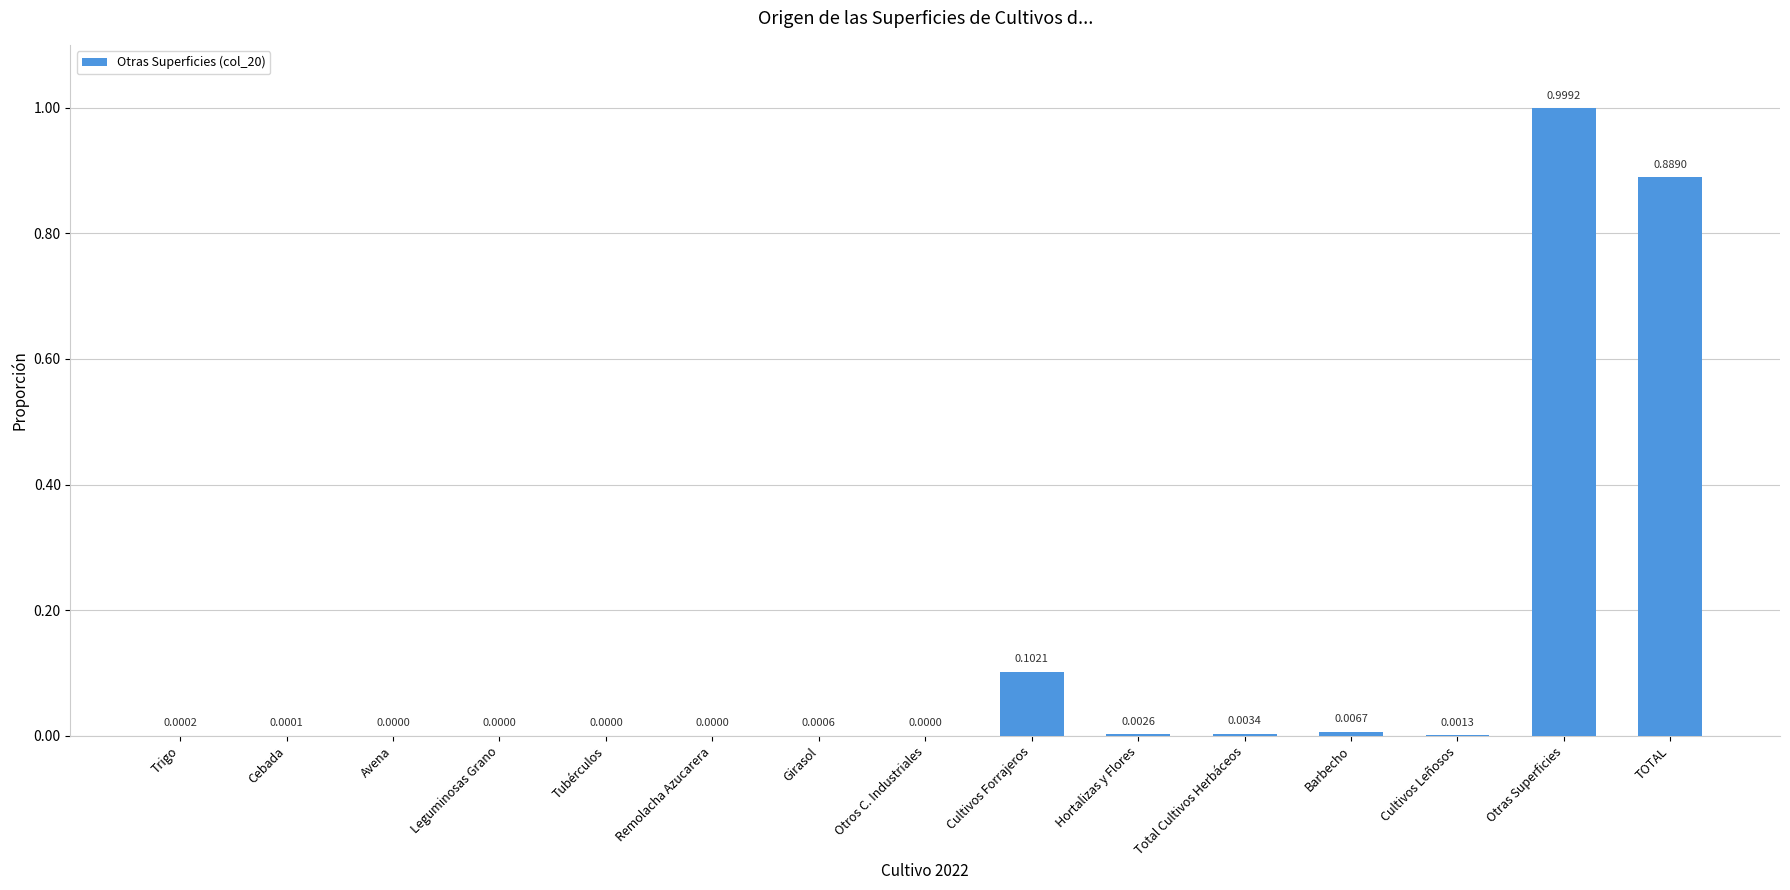

What is the sum of all values?

2.0